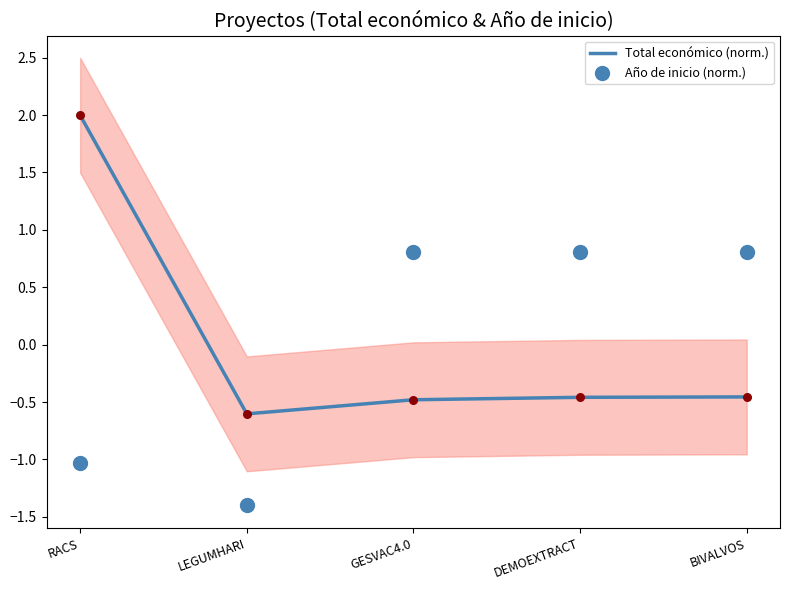

Which series reaches the maximum Y coordinate?

Total económico (norm.)